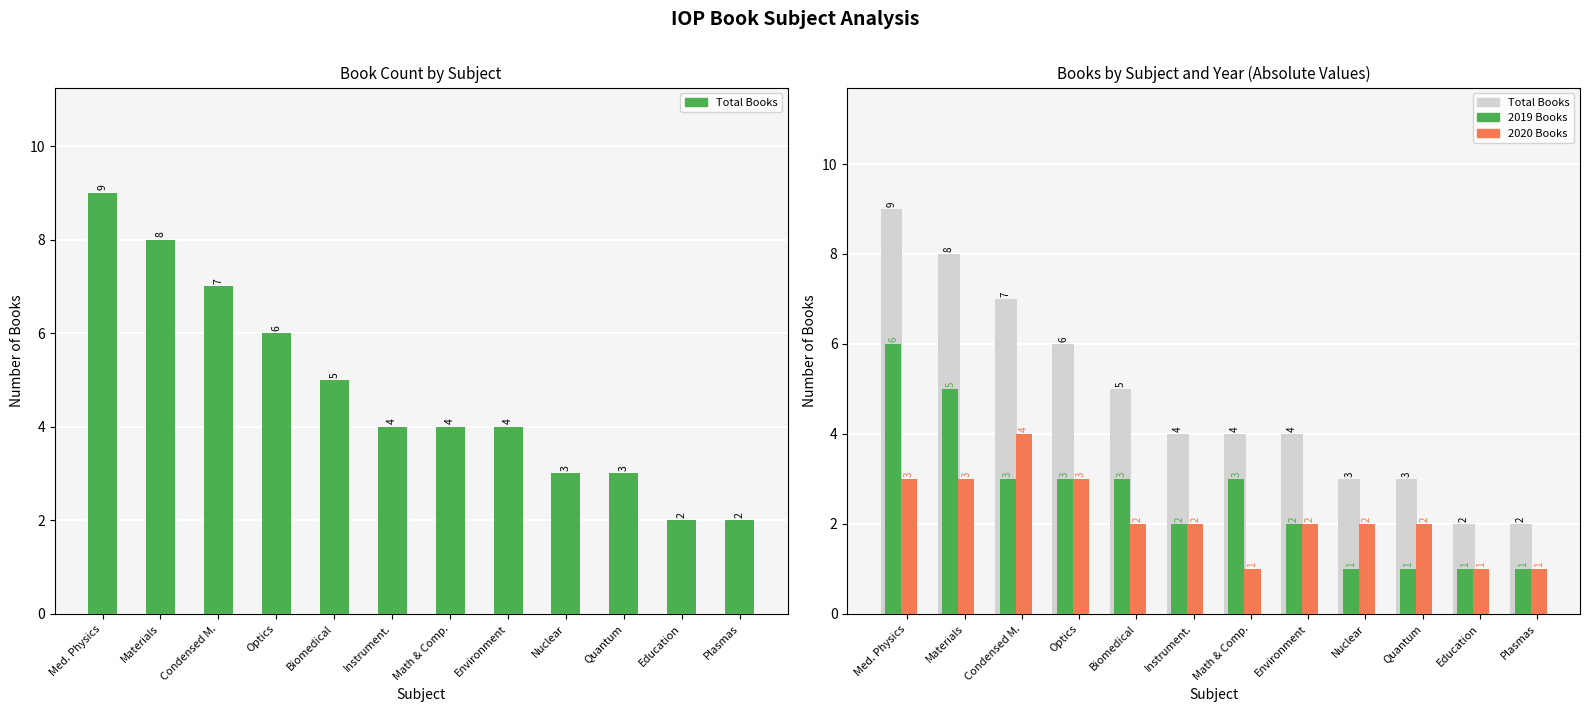

What is the label of the 1st bar from the left?

Med. Physics